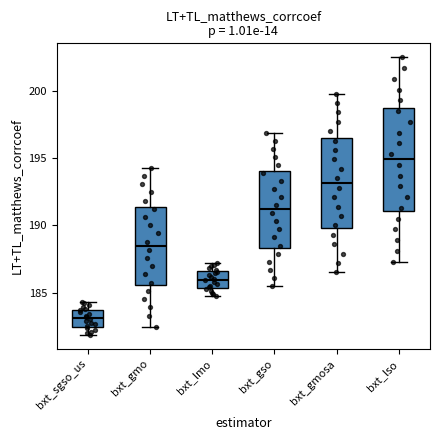

Which box is the tallest, from its lower edge to its upper edge?

bxt_lso